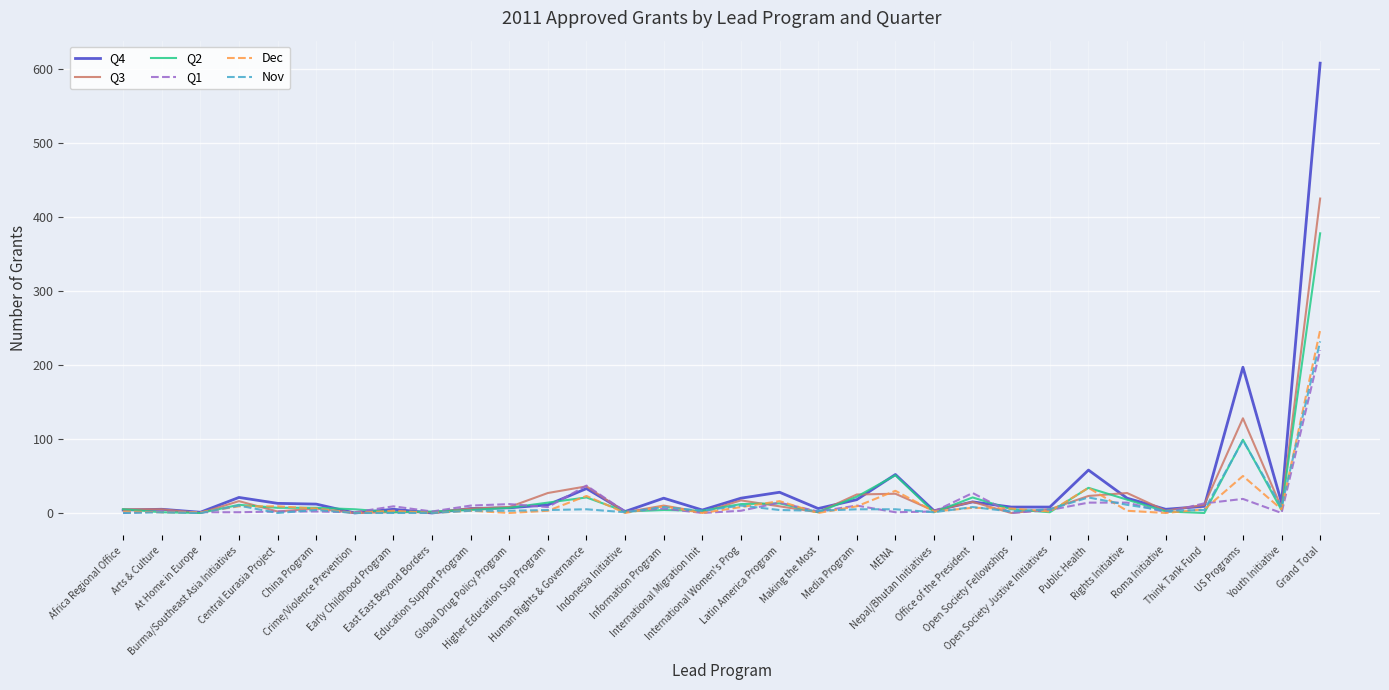

What is the difference between the maximum and minimum values in the Q3 series?

425